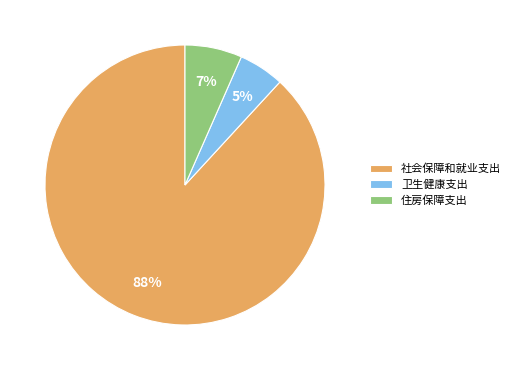

Which has a higher value, 社会保障和就业支出 or 卫生健康支出?

社会保障和就业支出